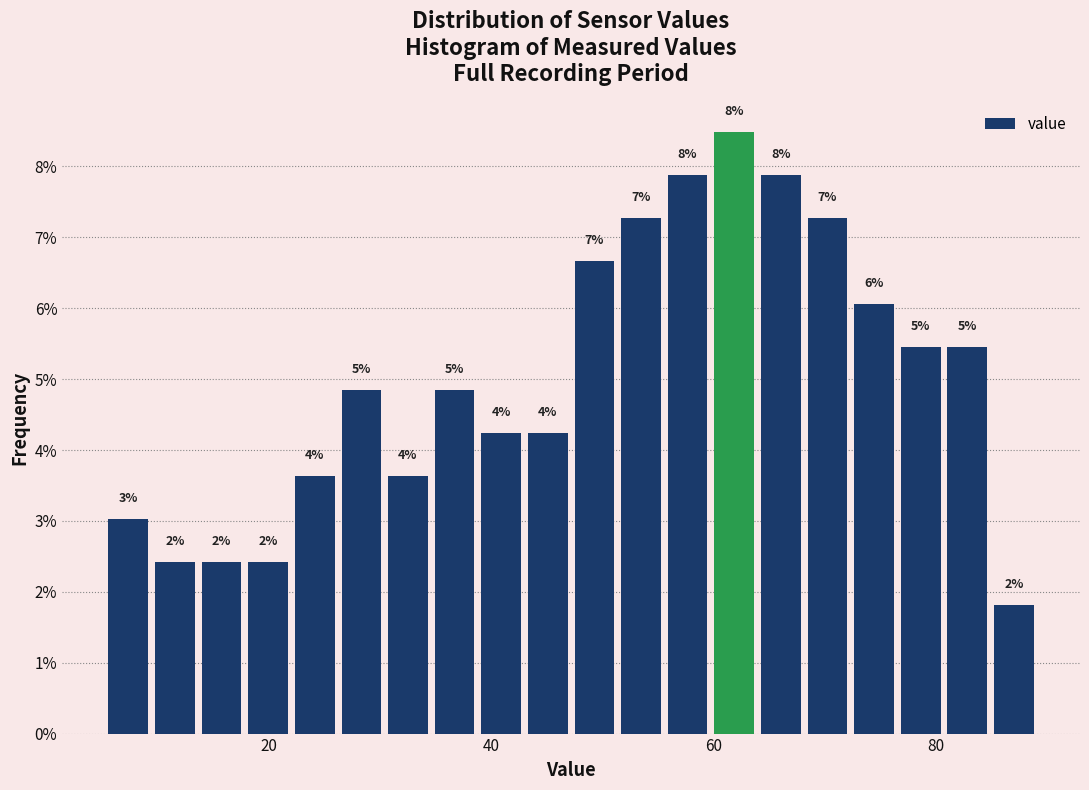

Around what value on the x-axis is the tallest bar? Give the approximate position of its centre, as read against the axis.

62